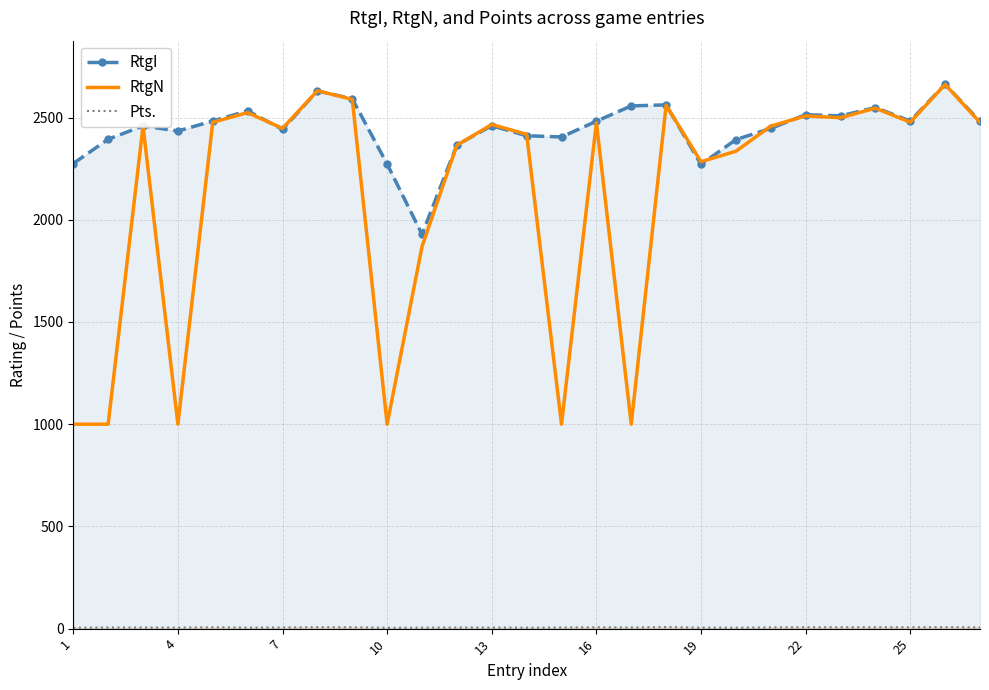

What is the approximate value of RtgN at 16?

2475.0